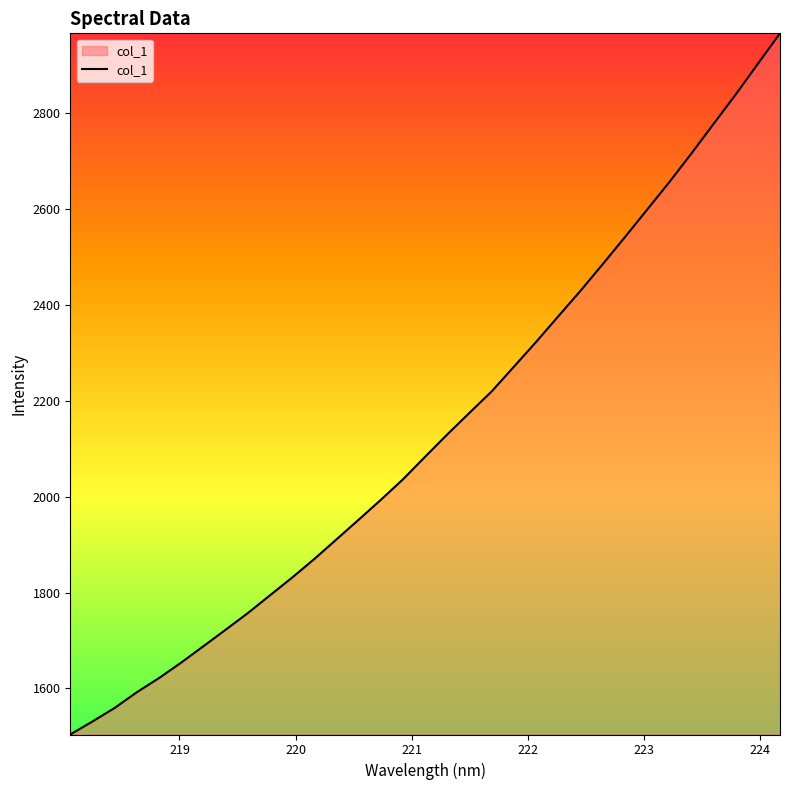

What is the greatest value displayed?

2965.2